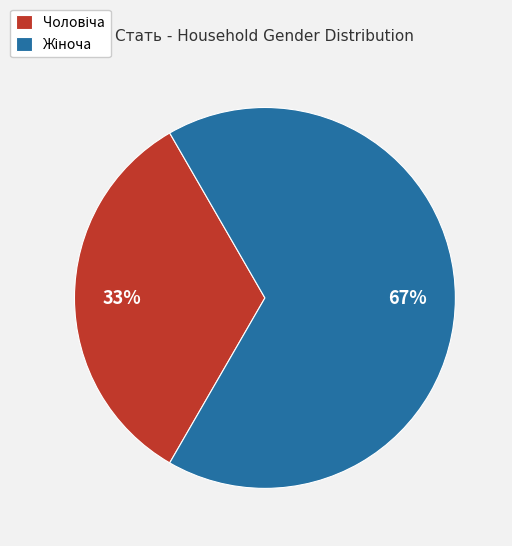

To the nearest percent, what is the average slice percentage?

50%